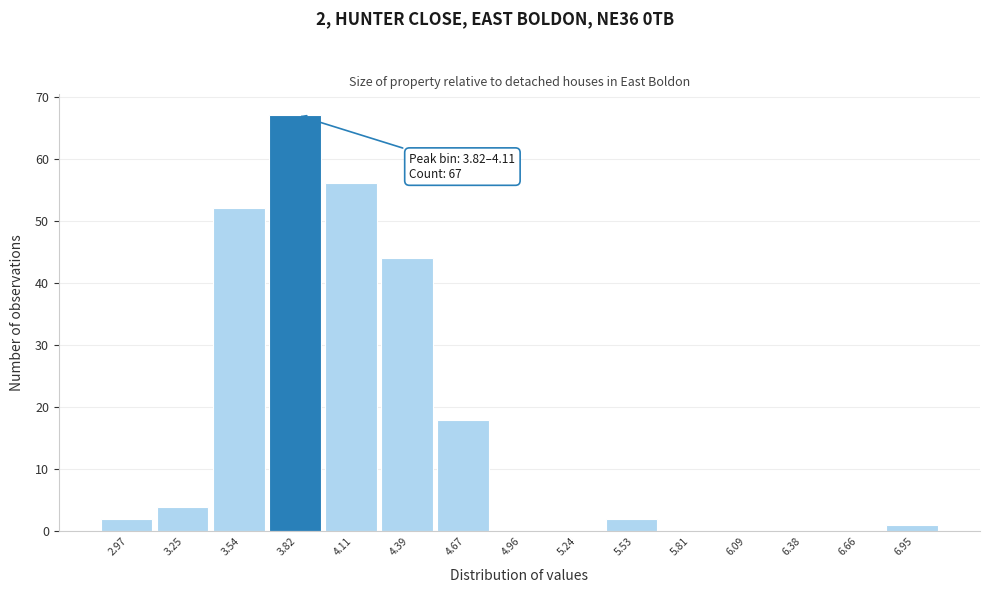

Reading right to left, what are all the values shown in this chart?

6.95=1	6.66=0	6.38=0	6.09=0	5.81=0	5.53=2	5.24=0	4.96=0	4.67=18	4.39=44	4.11=56	3.82=67	3.54=52	3.25=4	2.97=2